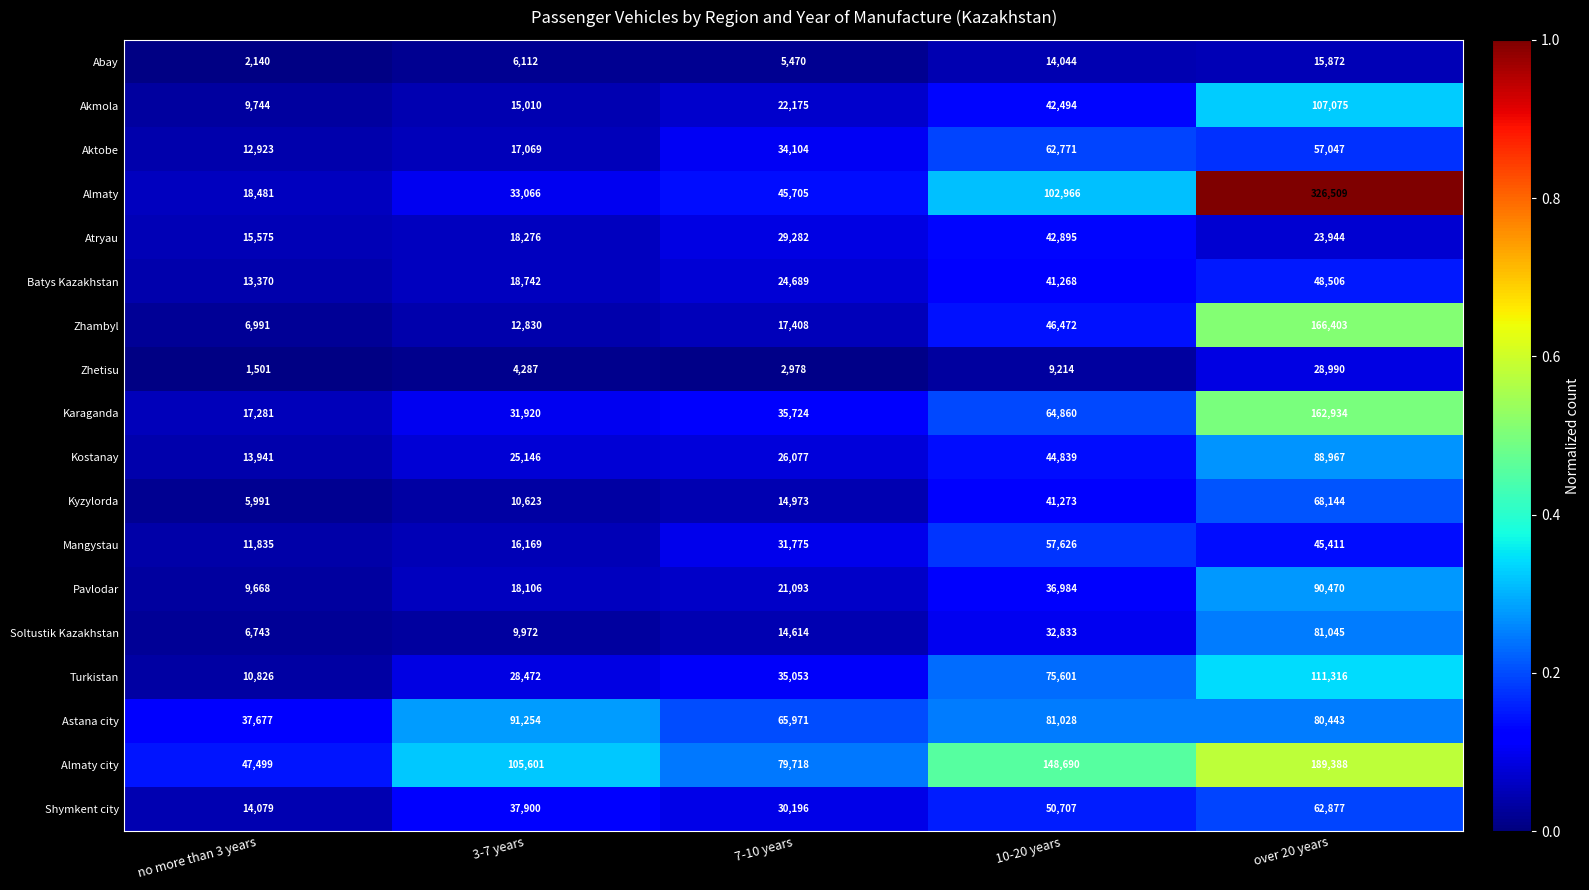

Which series has the largest total across all categories?

Almaty city